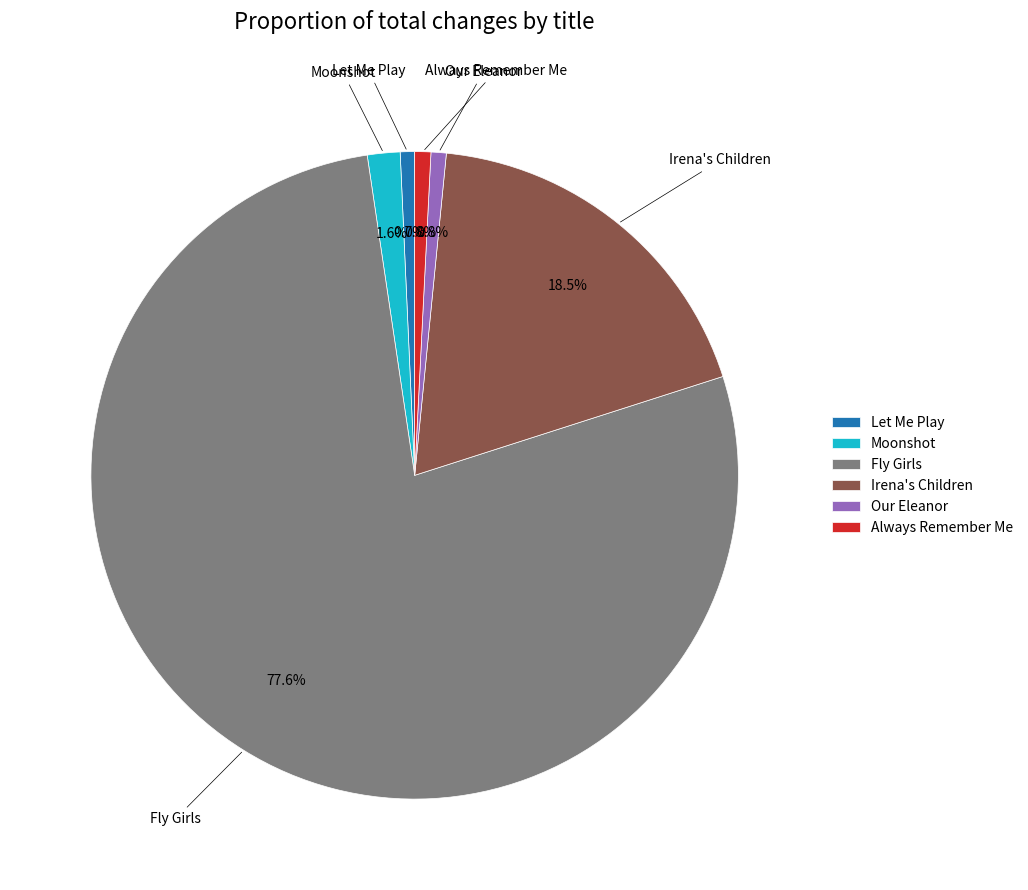

What percentage is the Our Eleanor slice, to the nearest percent?

1%